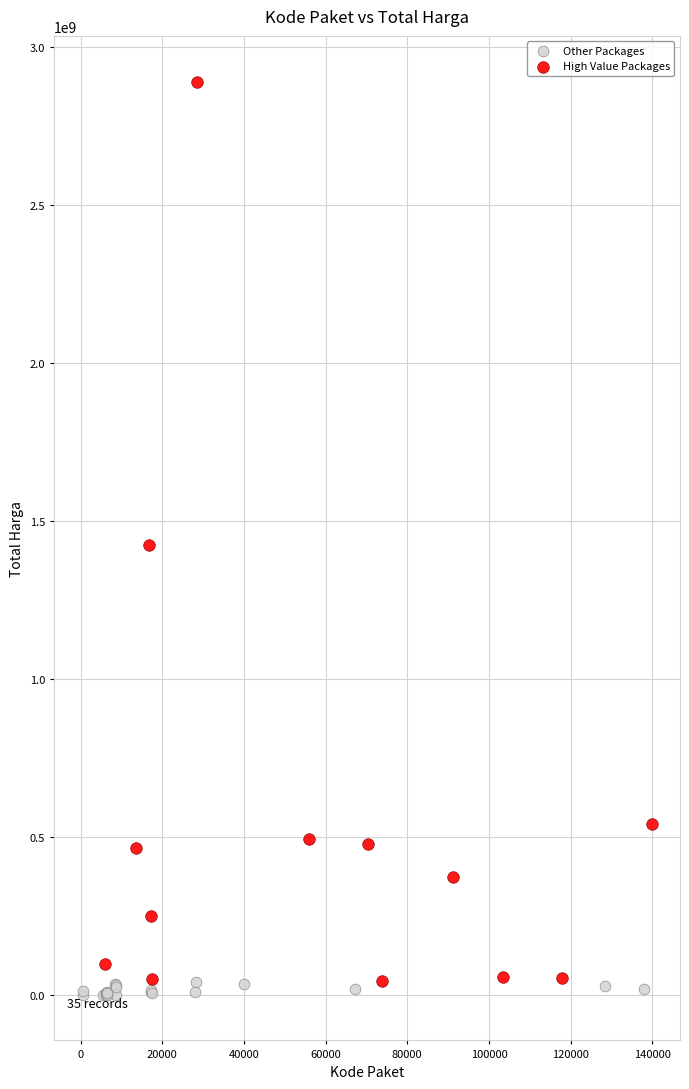

Which series has the widest spread of Y values?

High Value Packages